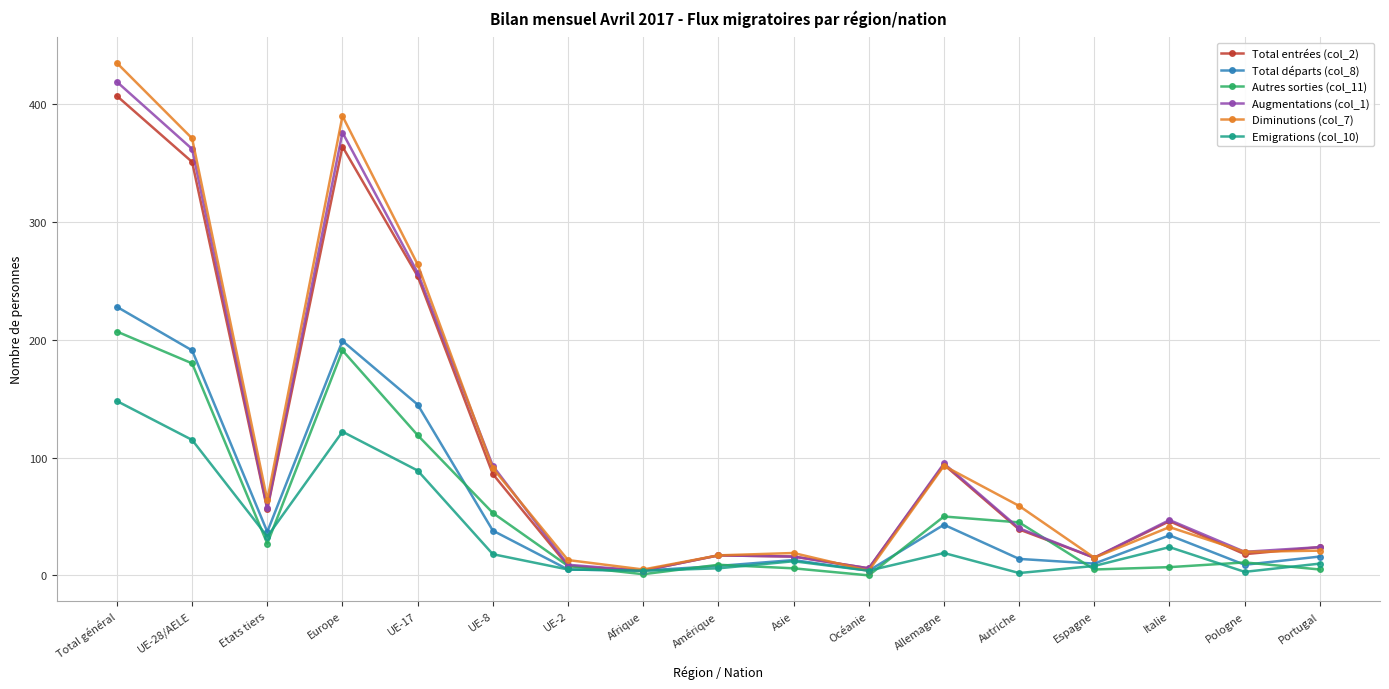

How many categories are shown in the chart?

17